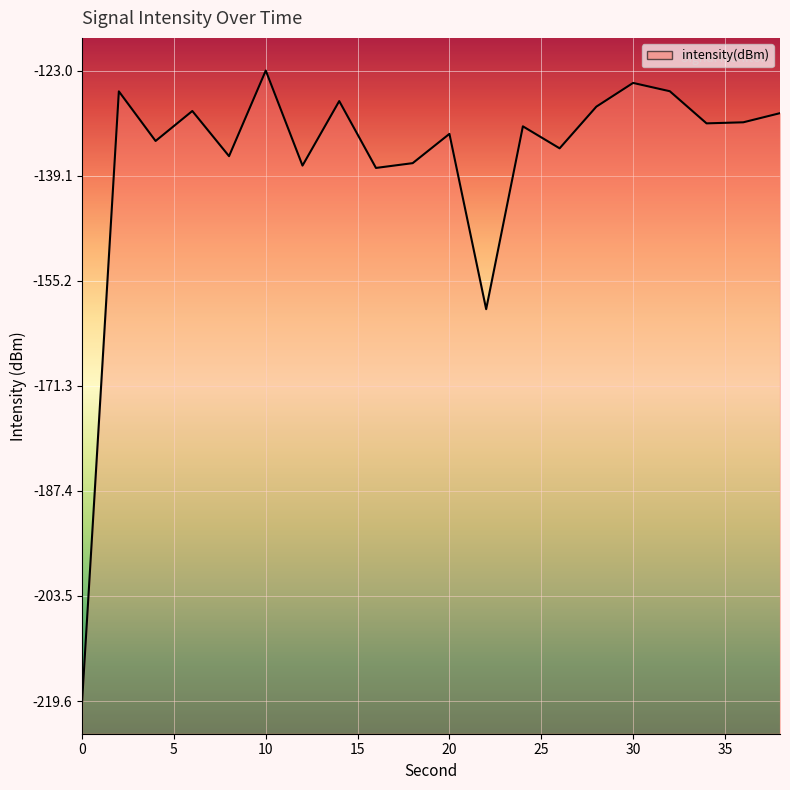

The value at 20 is -132.7. True or false?

True